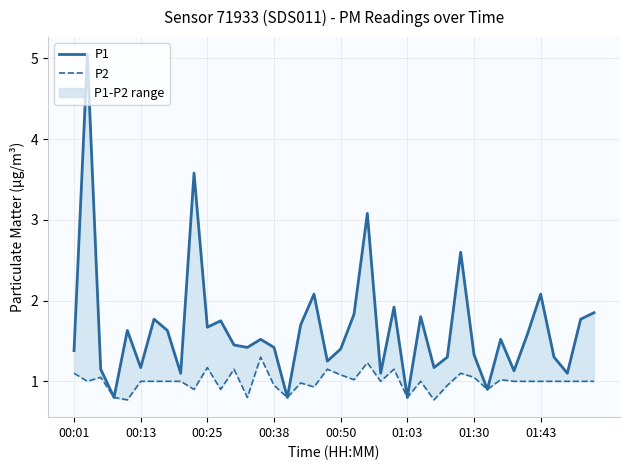

True or false: P1 and P2 intersect in this chart.

False